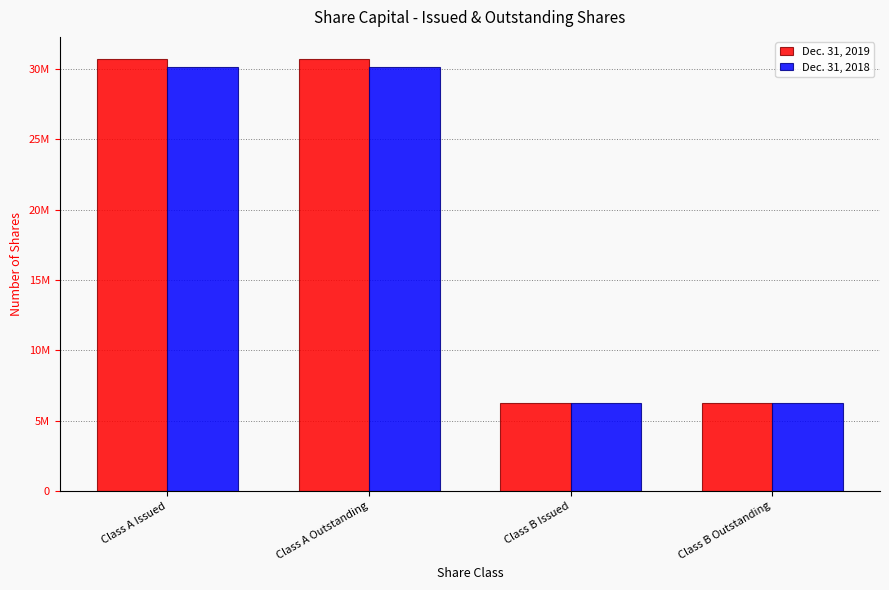

What are all the series names shown in the legend?

Dec. 31, 2019, Dec. 31, 2018